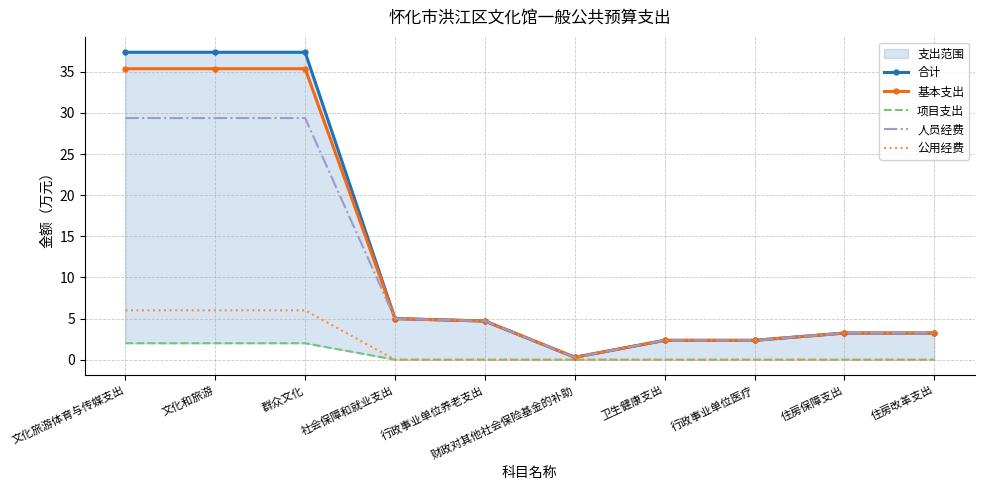

Which has a higher value, 行政事业单位医疗 or 住房保障支出?

住房保障支出